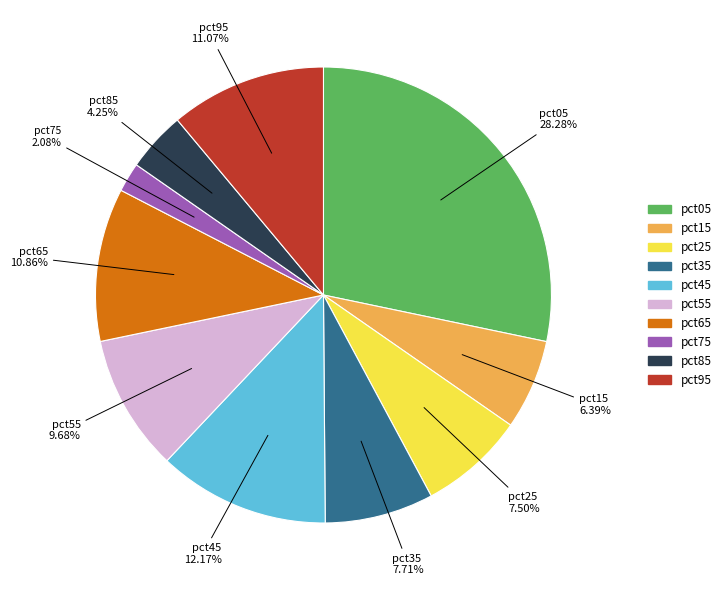

What is the smallest slice in the pie chart?

pct75